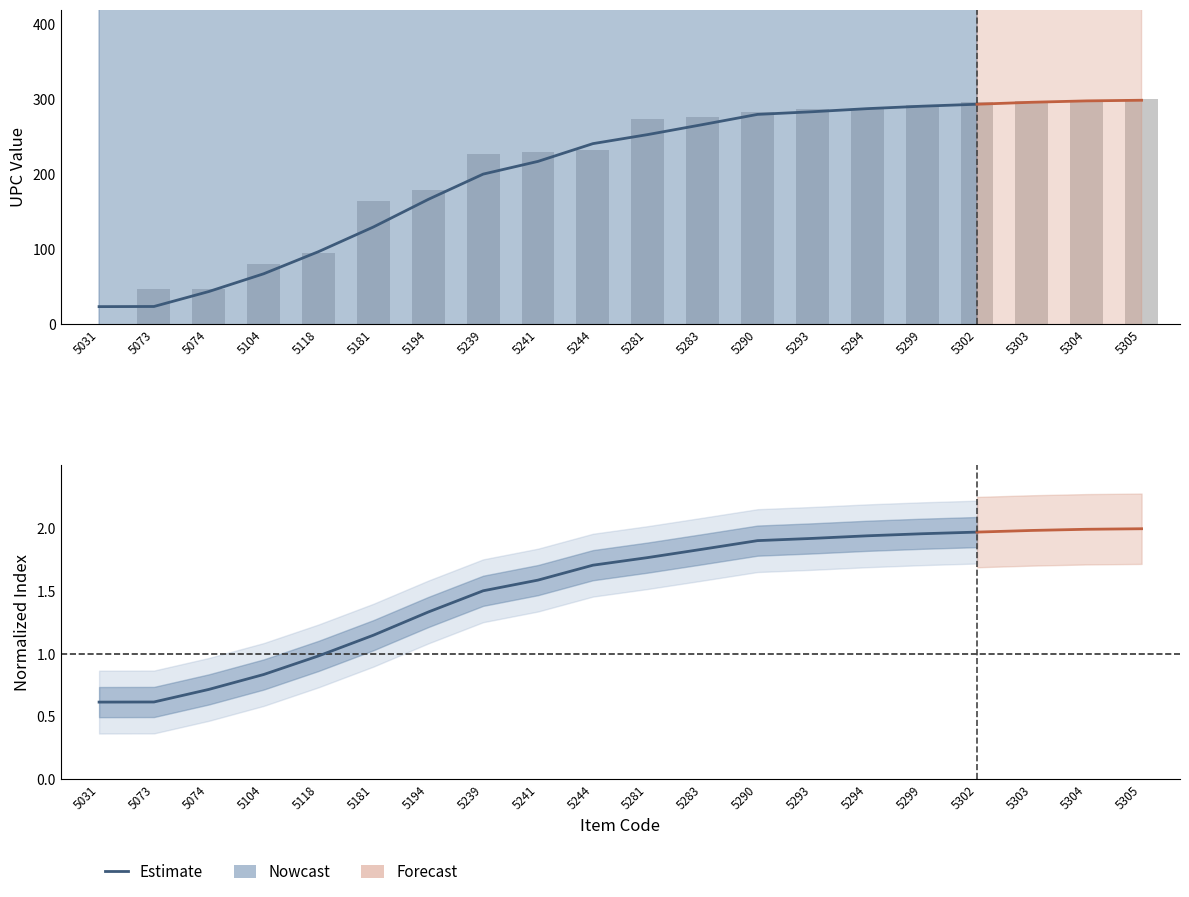

Is it true that the value at 5104 is 66.9?

True